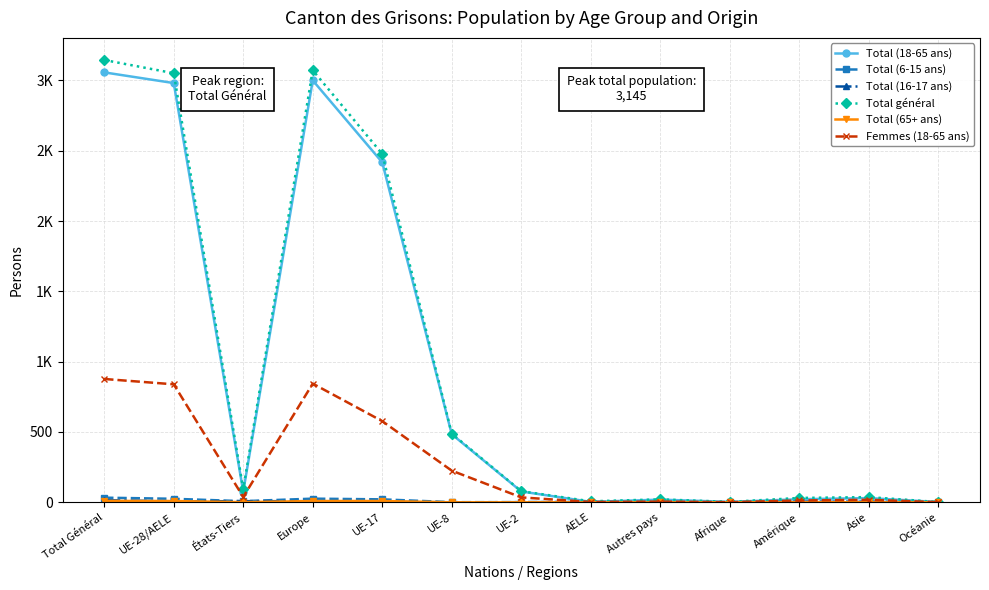

At how many categories does at least one series exceed 157?

5